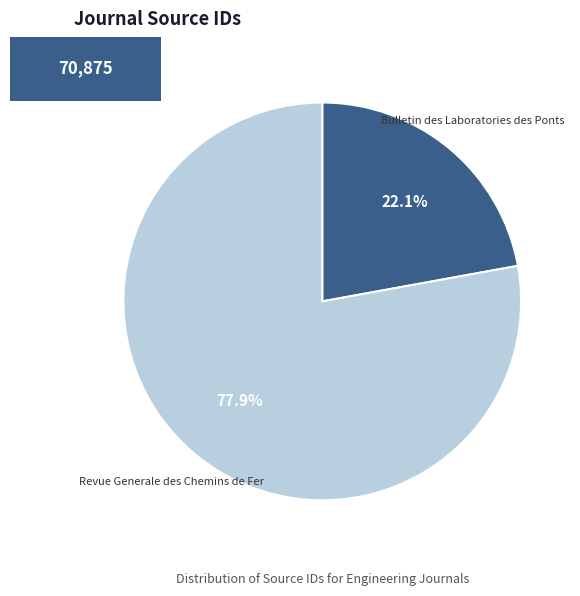

What percentage is the Revue Generale des Chemins de Fer slice, to the nearest percent?

78%